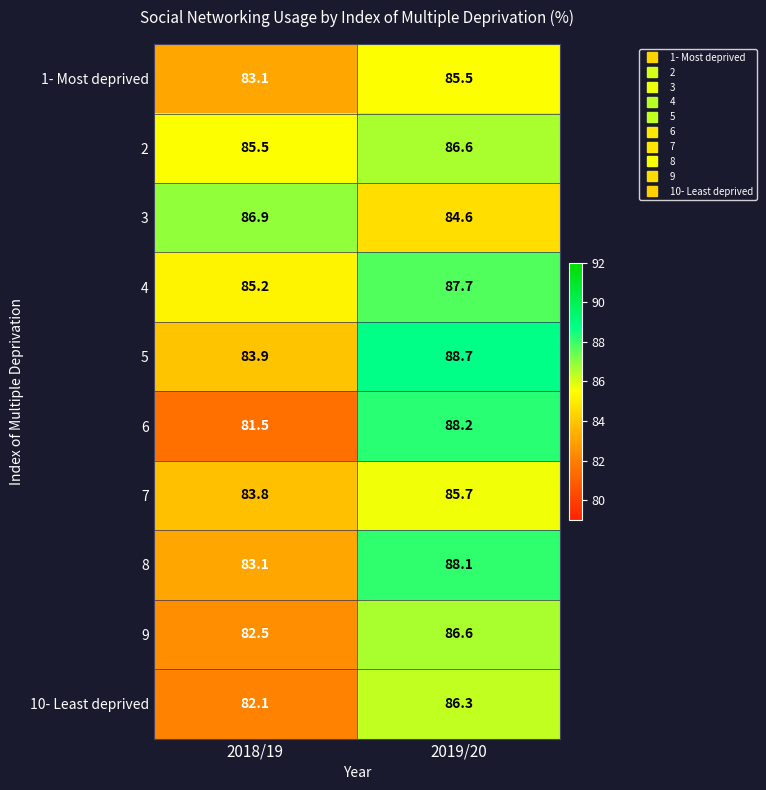

Which series has the largest range (max minus min)?

6